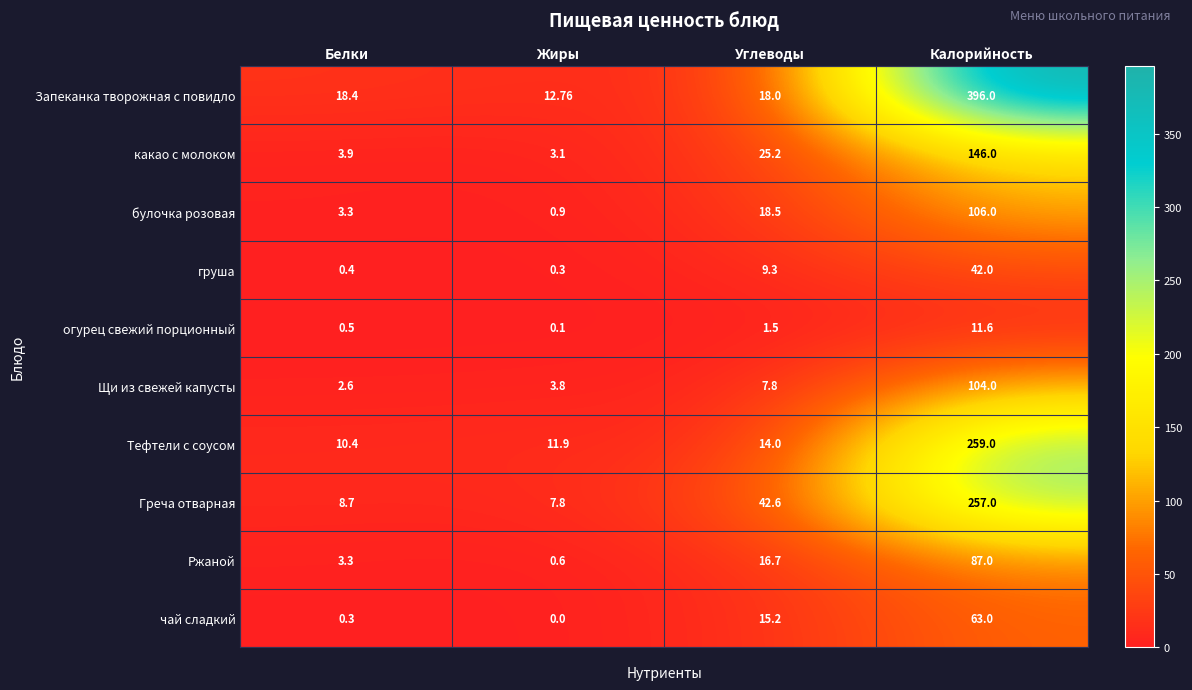

Rank the series at Углеводы from highest to lowest value.

Греча отварная, какао с молоком, булочка розовая, Запеканка творожная с повидло, Ржаной, чай сладкий, Тефтели с соусом, груша, Щи из свежей капусты, огурец свежий порционный